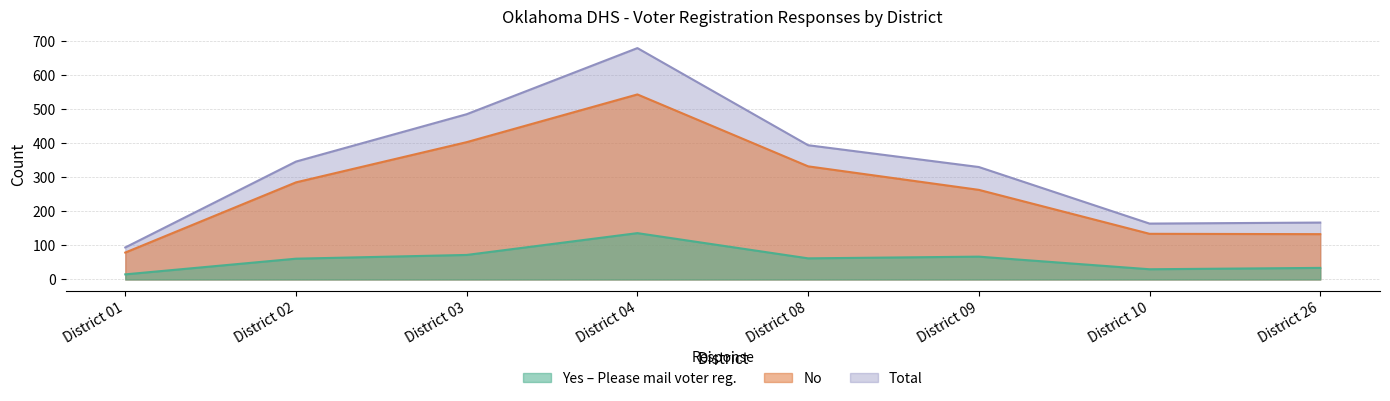

What is the value of the Total point at the 4th from the left?

679